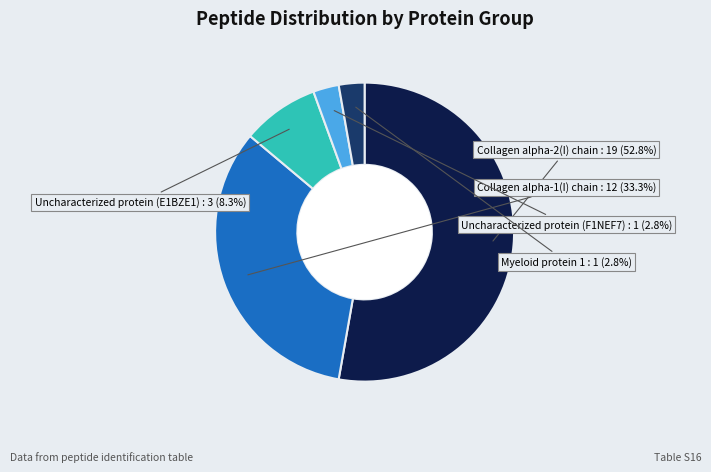

Is there any slice that represents more than half of the pie?

Yes